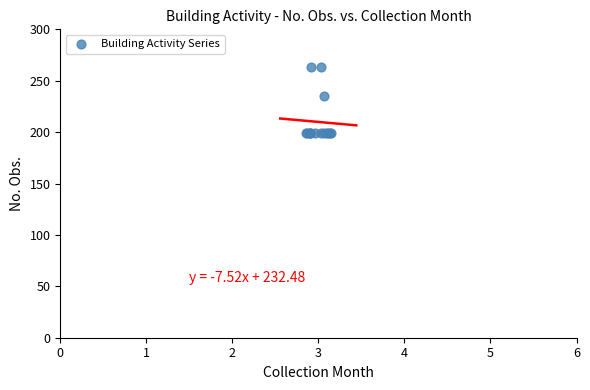

What Y value in the scatter plot is closest to 231?

235